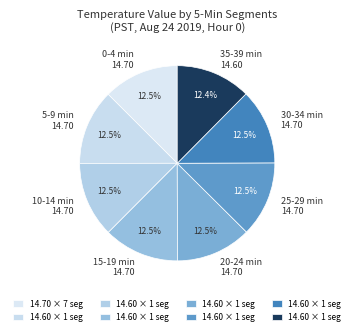

To the nearest percent, what is the average slice percentage?

12%